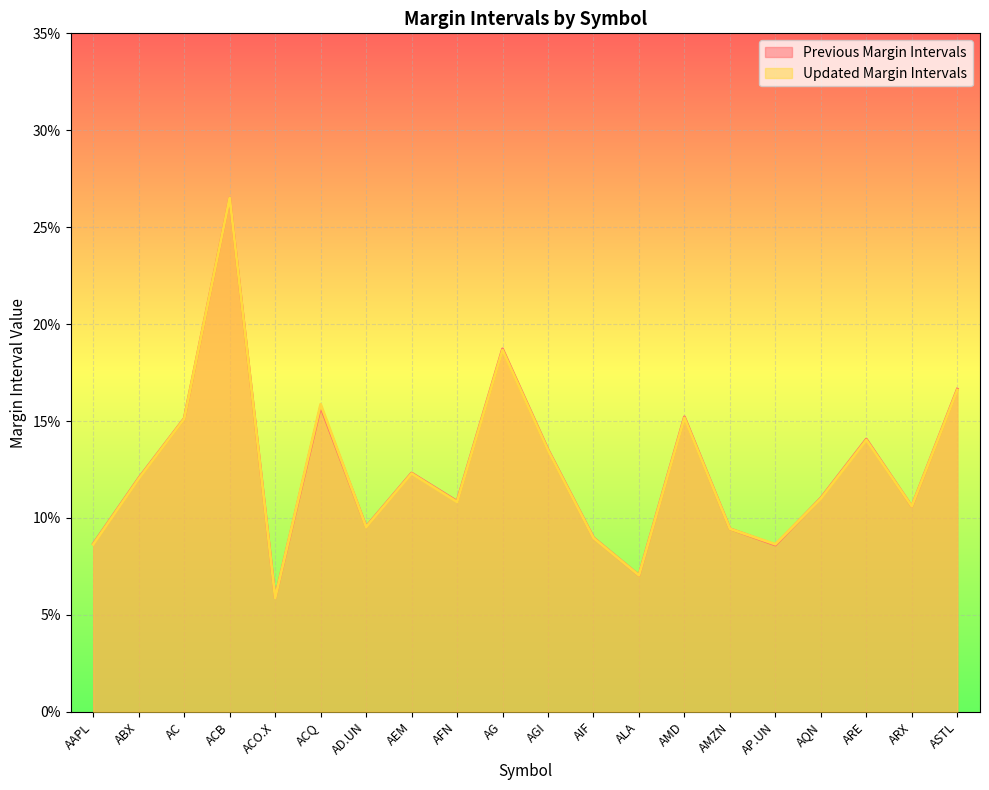

Read the Updated Margin Intervals value at ACO.X.

0.1